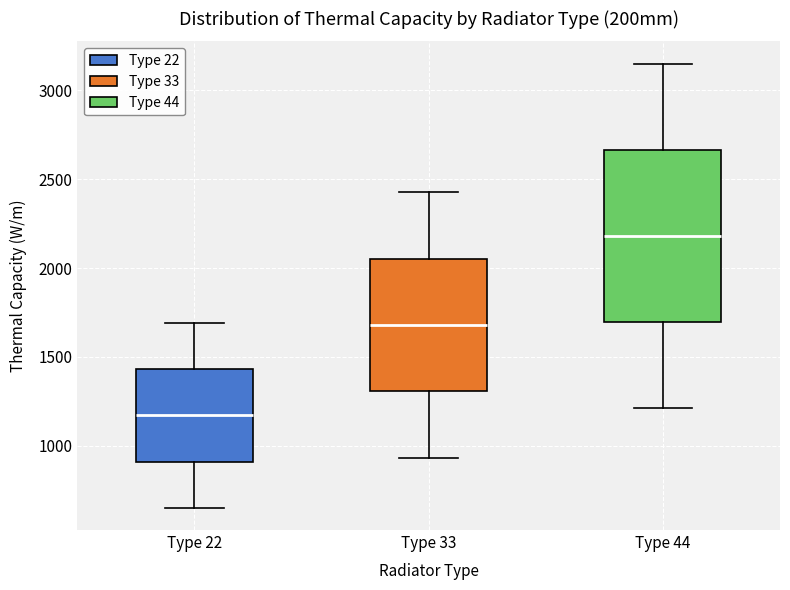

Comparing the boxes themselves (not the whiskers), which one is the tallest?

Type 44